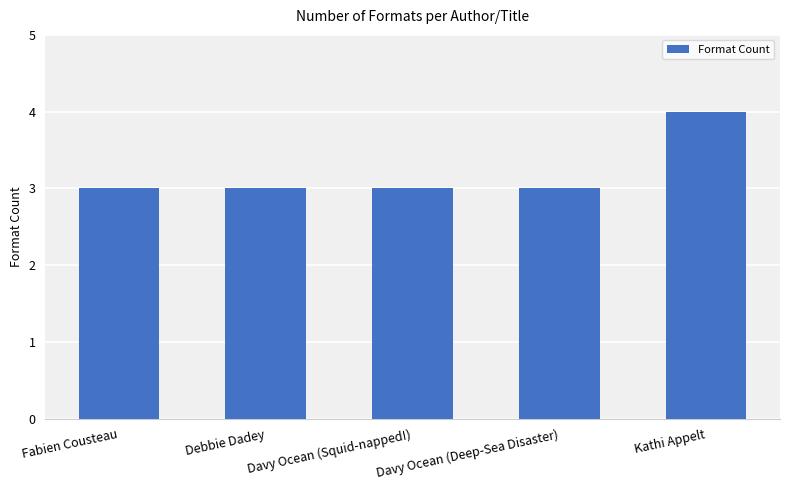

Reading right to left, extract all data points from this chart.

Kathi Appelt=4	Davy Ocean (Deep-Sea Disaster)=3	Davy Ocean (Squid-napped!)=3	Debbie Dadey=3	Fabien Cousteau=3